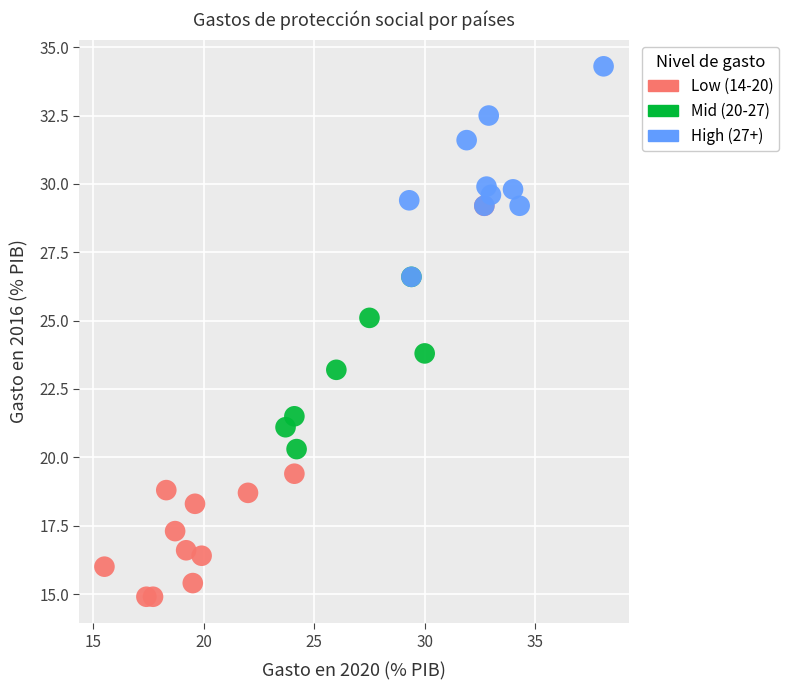

What are all the series names shown in the legend?

Low (14-20), Mid (20-27), High (27+)